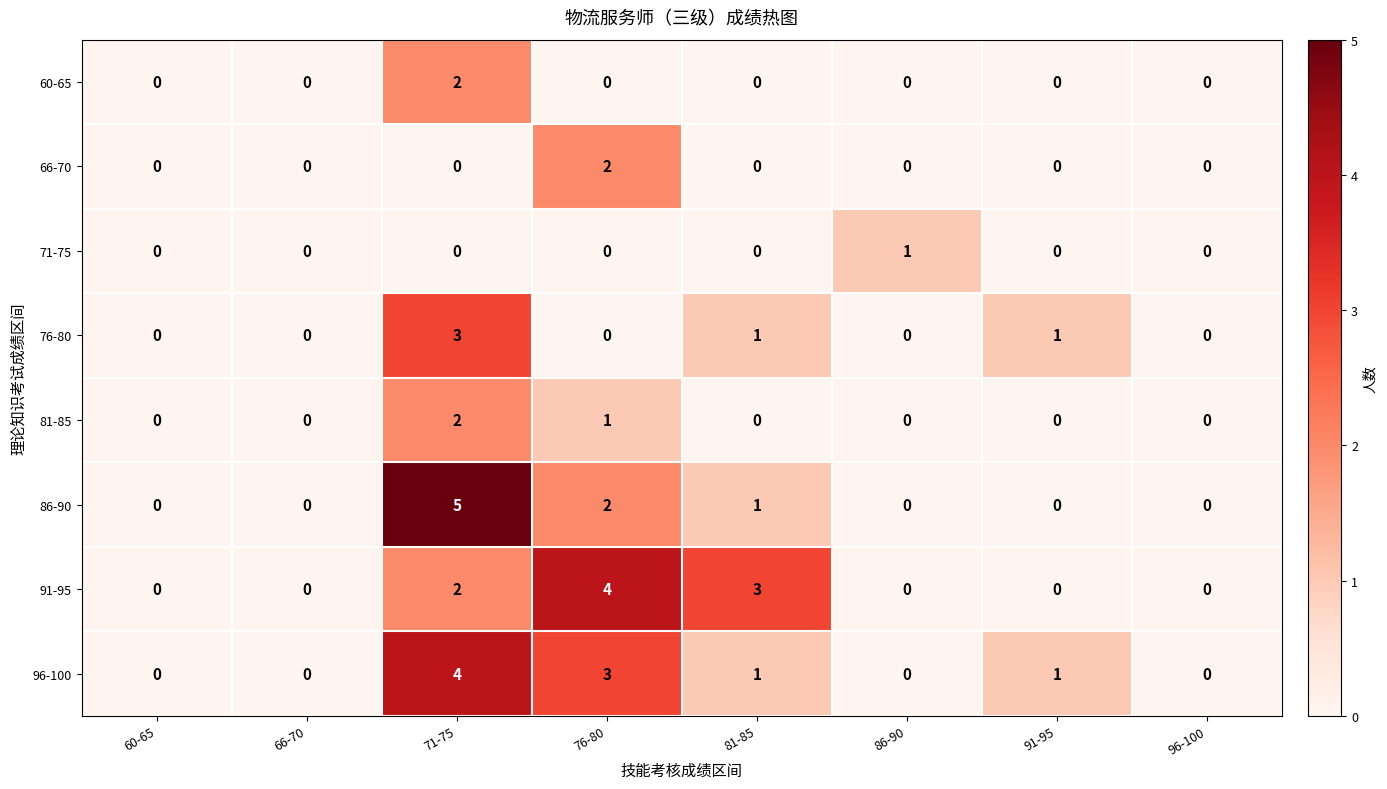

True or false: 96-100 has a value of 0 at 86-90.

True